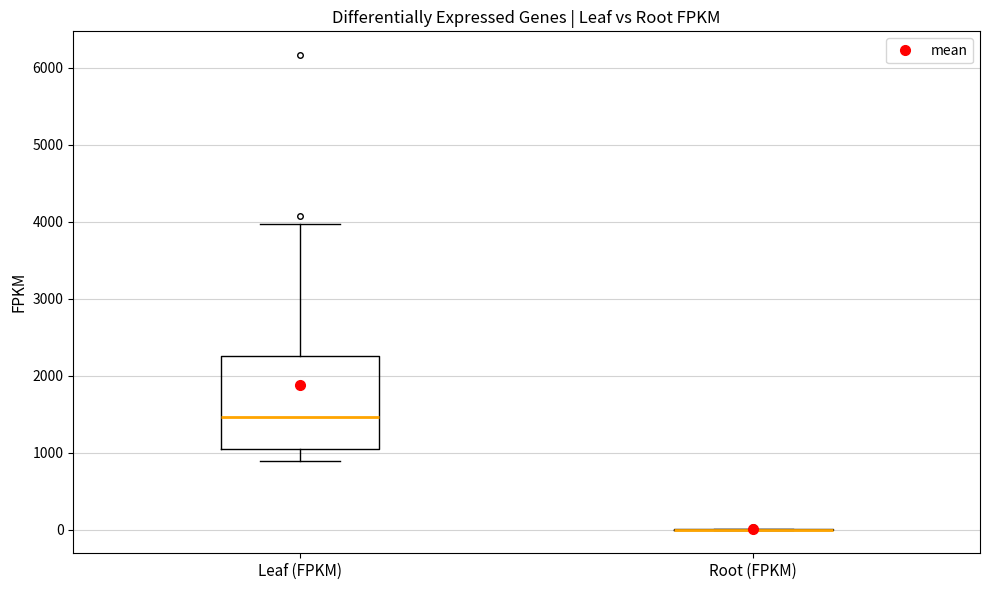

Reading left to right, read every box against the y-axis: the position of its median line, the range the box covers, and the ends of its whiskers. The values are not printed on the chart, so give them approximately, as read against the axis.

Leaf (FPKM): median 1500, box 1000 to 2300, whiskers 900 to 4000
Root (FPKM): box collapsed to a line at 0, whiskers 0 to 0